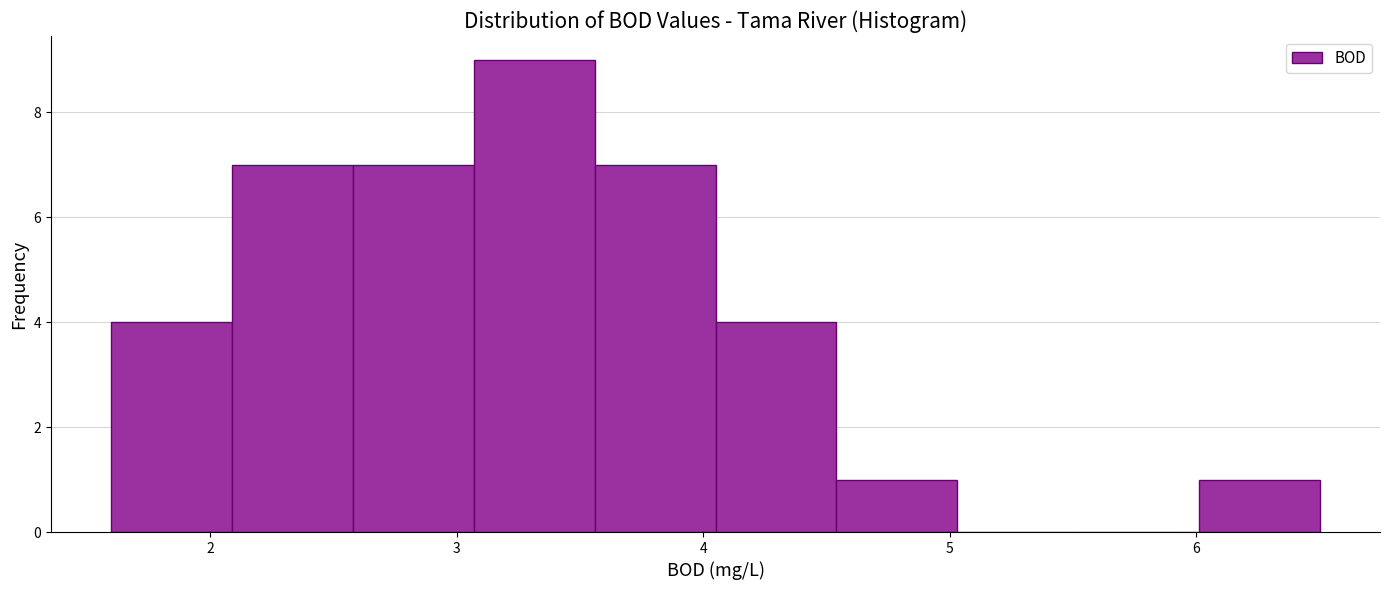

Reading left to right, transcribe this chart: for each bar, give the range it covers on the x-axis and its height. Neither the bar edges nor the heights are printed on the chart, so give them approximately, as read against the axes.

1.60 to 2.09: 4
2.09 to 2.58: 7
2.58 to 3.07: 7
3.07 to 3.56: 9
3.56 to 4.05: 7
4.05 to 4.54: 4
4.54 to 5.03: 1
5.03 to 5.52: 0
5.52 to 6.01: 0
6.01 to 6.50: 1